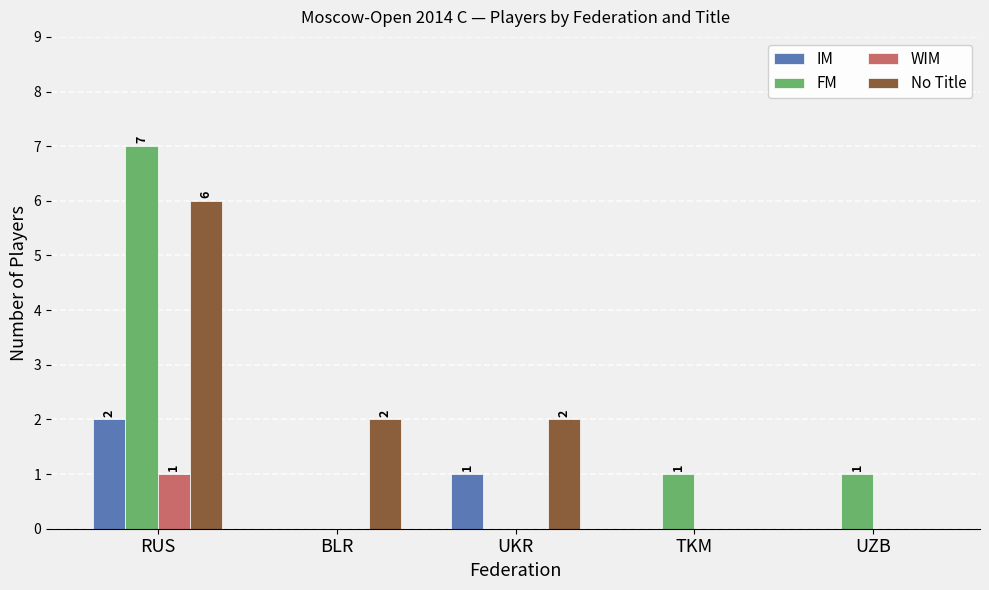

How many groups of bars are there?

5